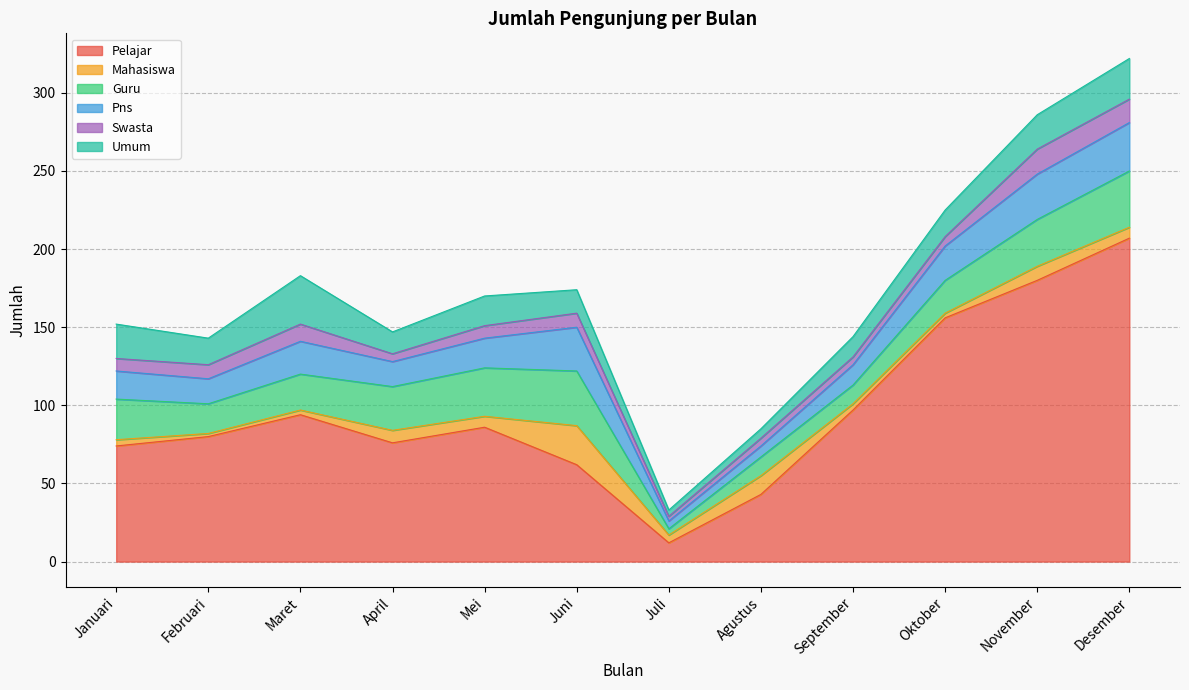

What is the label of the 4th point from the left?

April